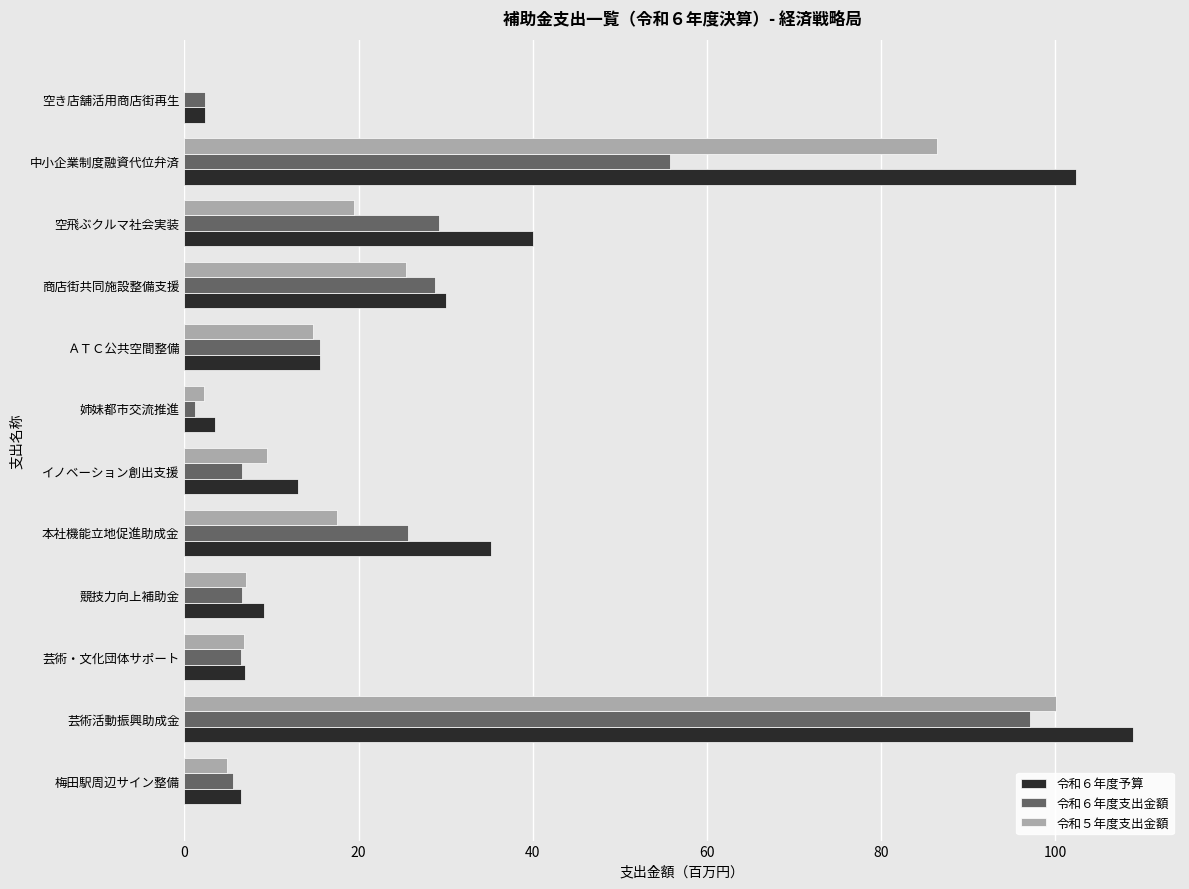

True or false: 令和６年度予算 has a value of 194.8 at 芸術活動振興助成金.

False